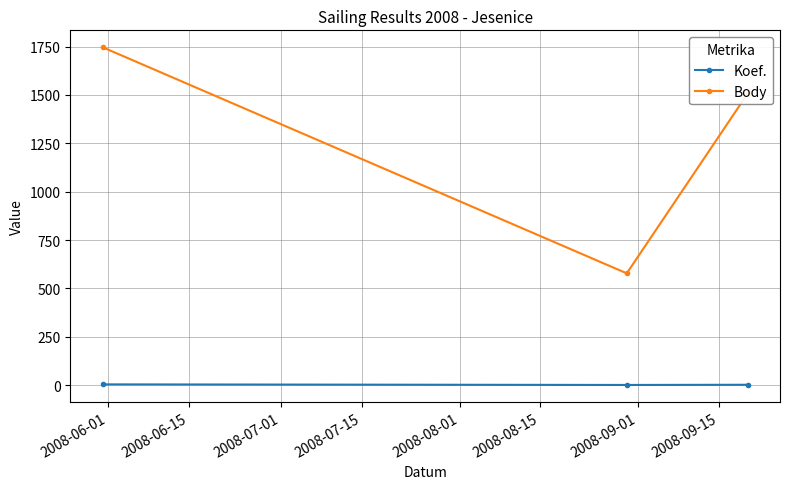

Which series has the widest spread of values?

Body